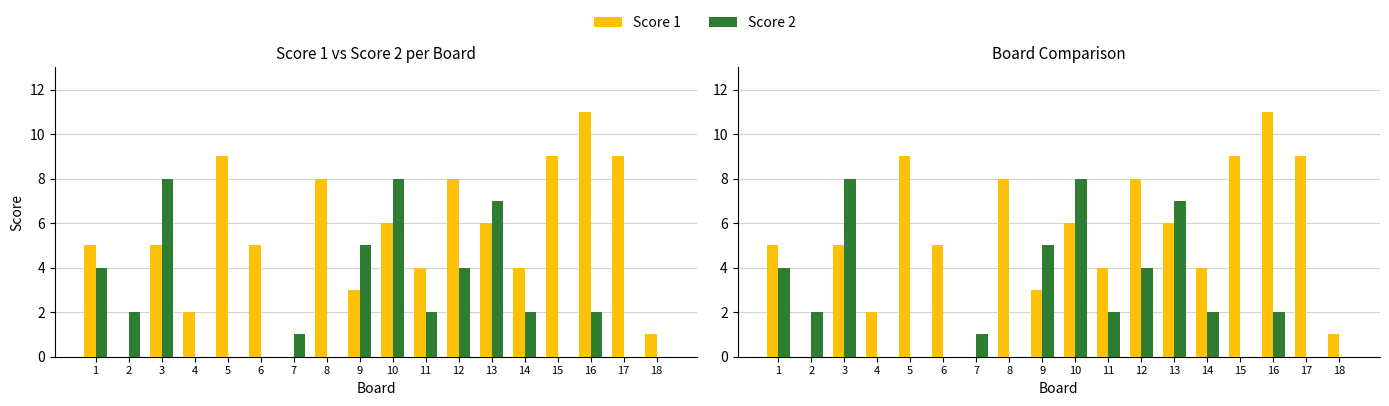

Which series has the largest total across all categories?

Score 1